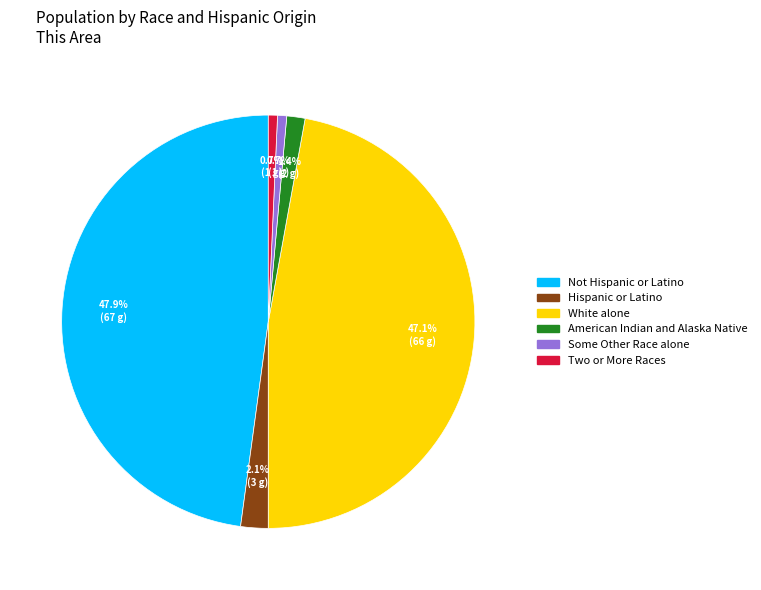

How many slices are in this pie chart?

6